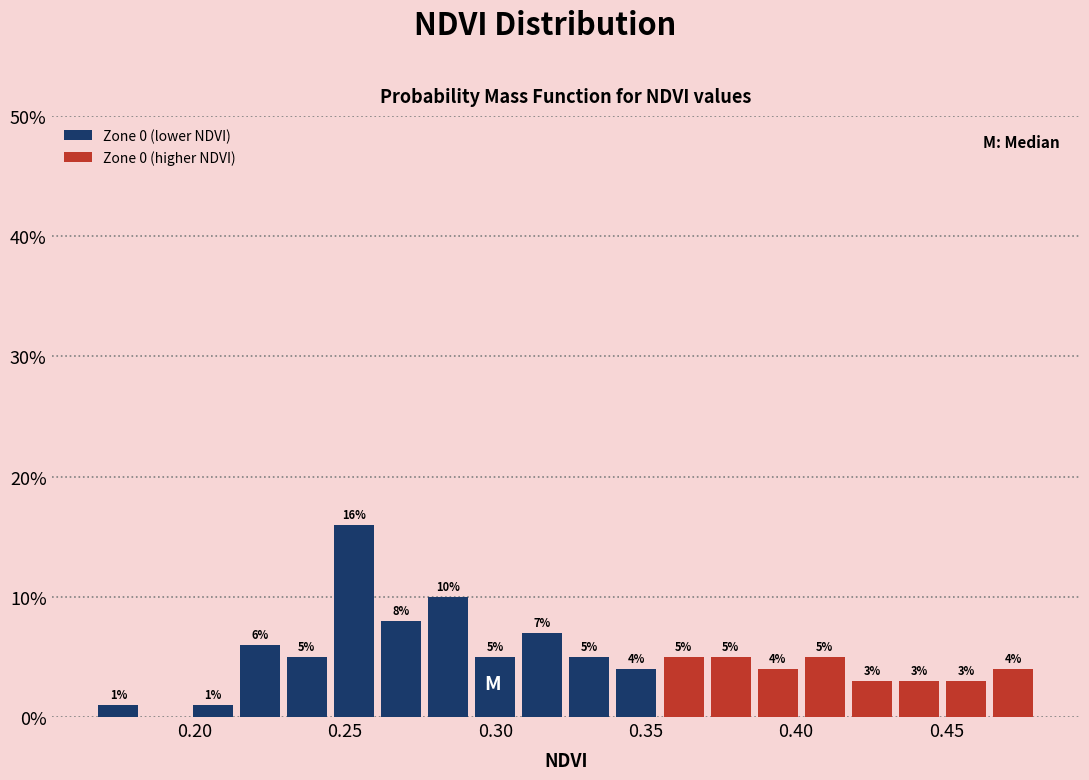

Around what value on the x-axis is the tallest bar? Give the approximate position of its centre, as read against the axis.

0.255